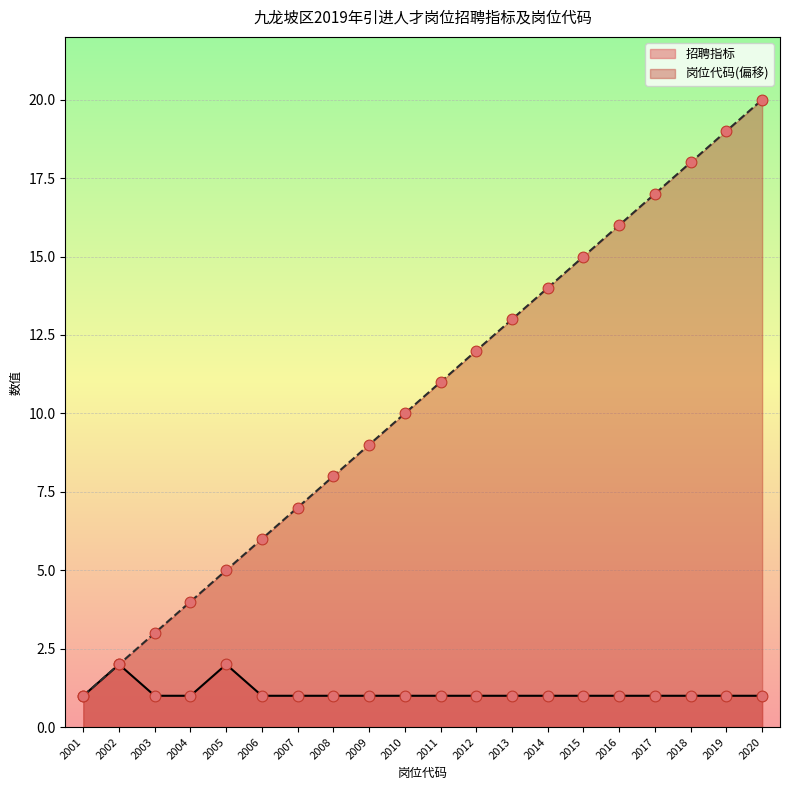

Which series contains the highest Y value?

岗位代码